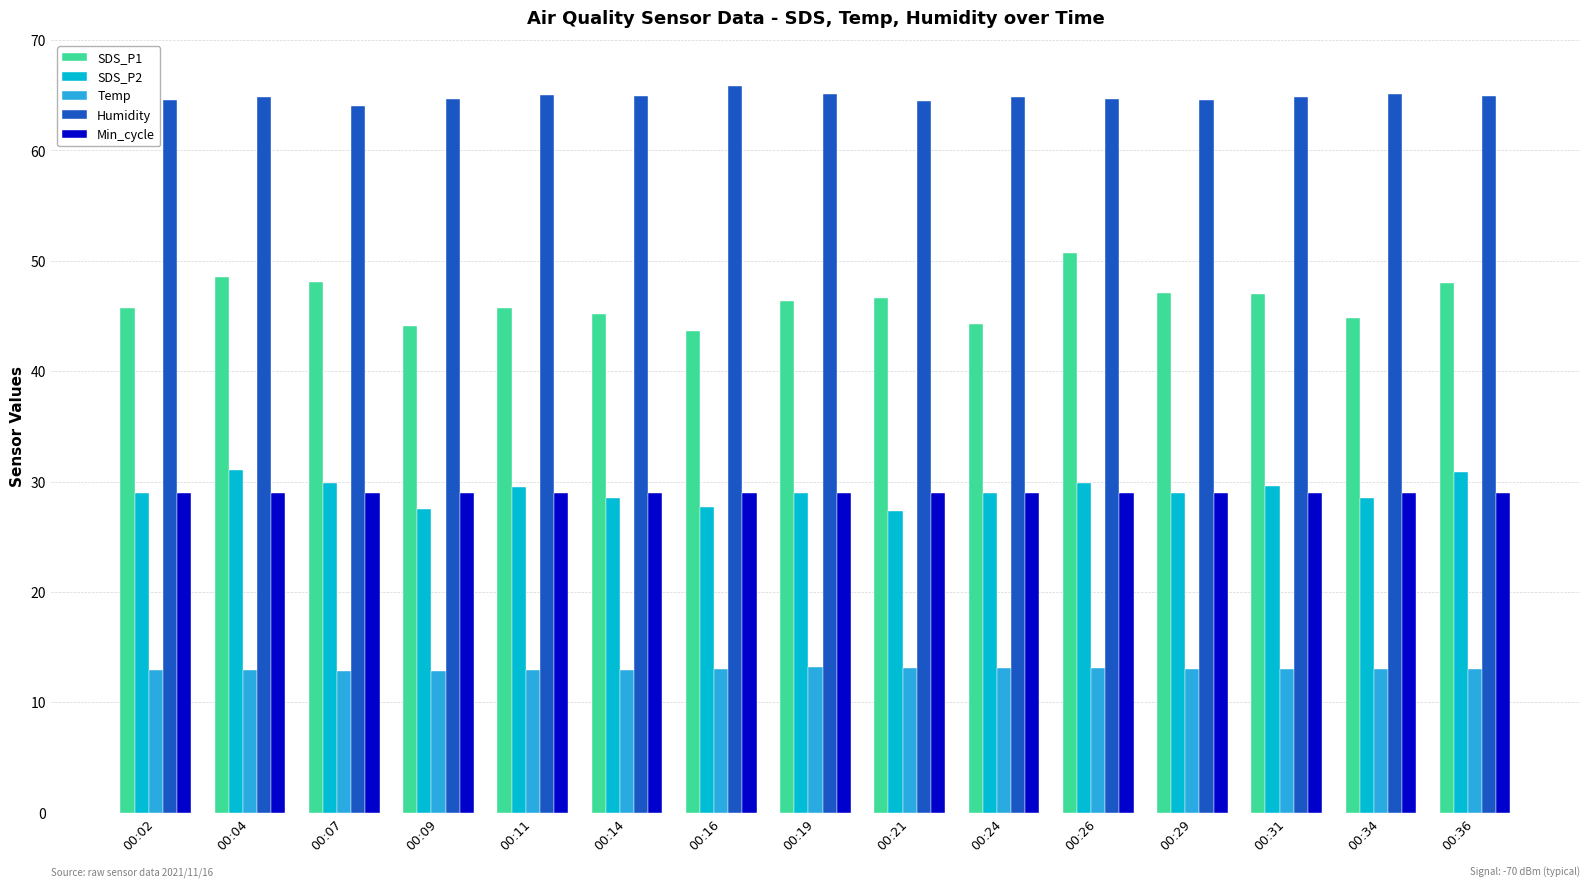

What is the average value of the Temp series?

13.0